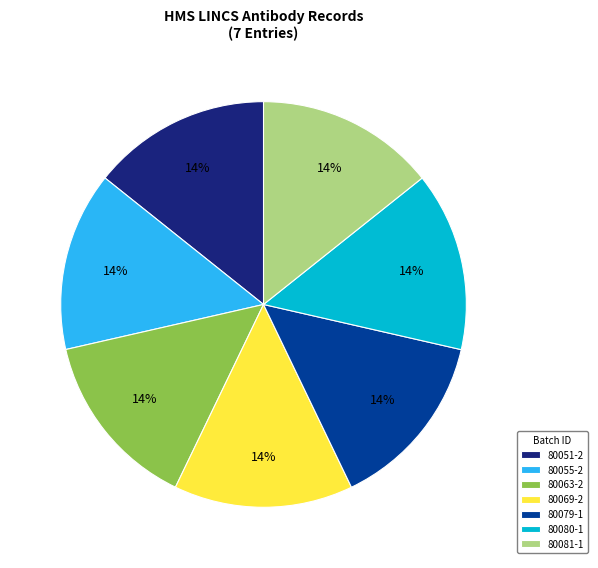

Approximately how many times larger is the value at 80081-1 compared to 80069-2?

1.0